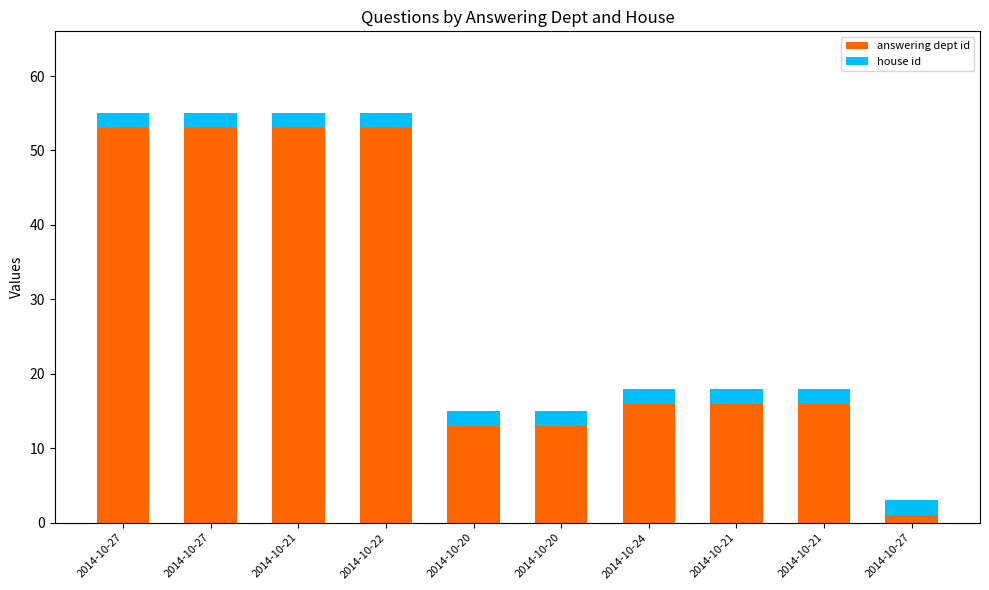

Count the number of data series in this chart.

2